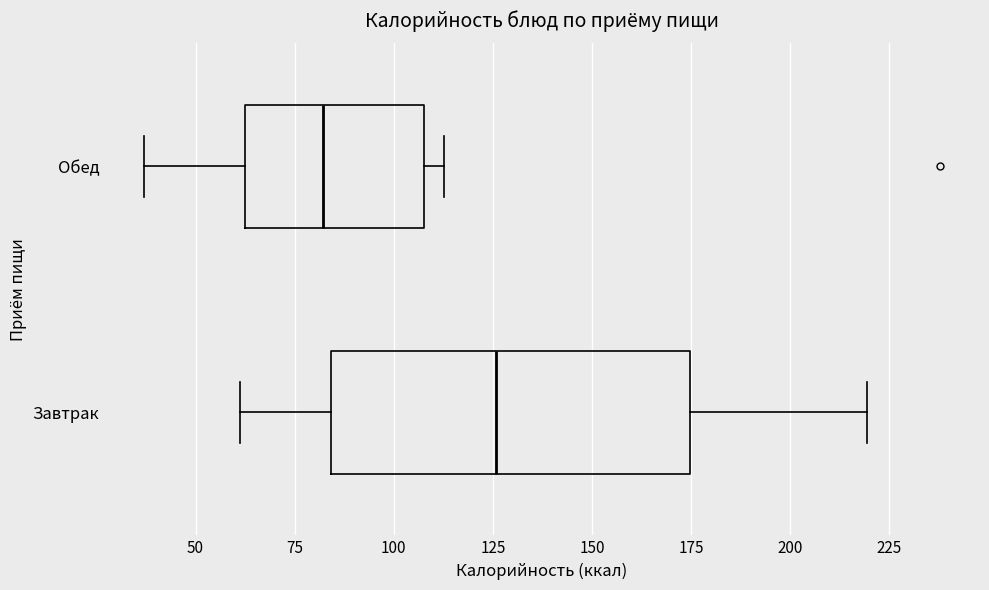

Reading bottom to top, transcribe this box plot: for each box, give where its median line is, the range the box spans, and where its two whiskers end, as read against the x-axis. The values are not printed on the chart, so give them approximately, as read against the axis.

Завтрак: median 125, box 85 to 175, whiskers 60 to 220
Обед: median 80, box 65 to 110, whiskers 35 to 115